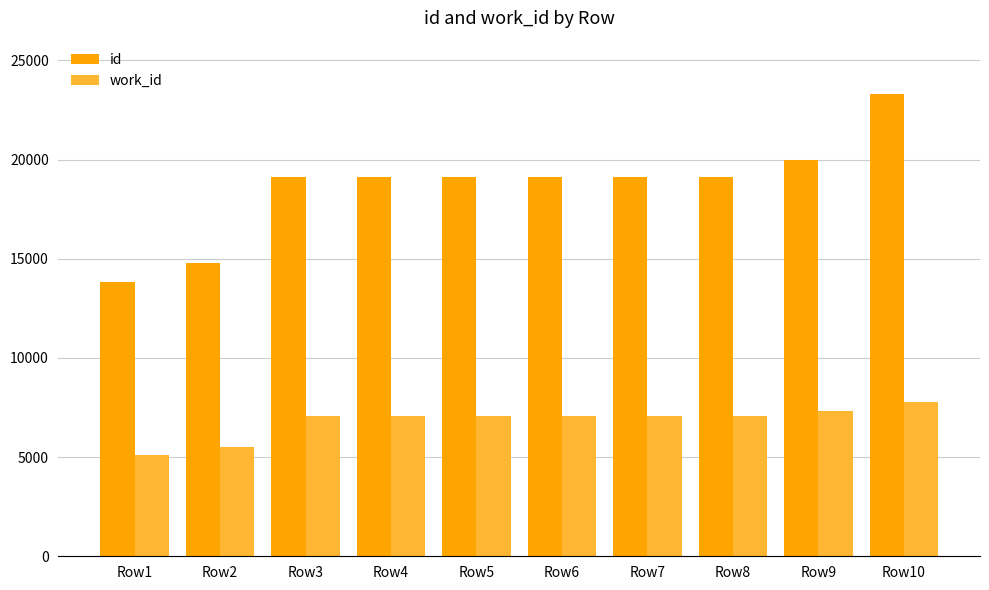

How many bars are there in each group?

2